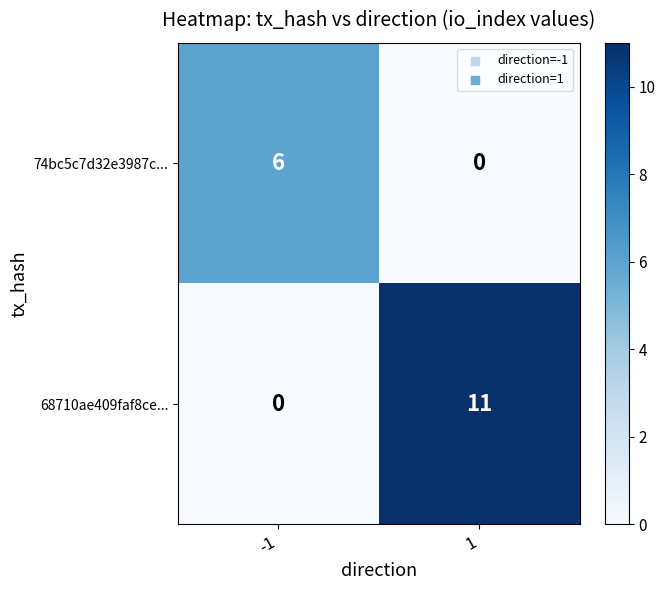

True or false: 74bc5c7d32e3987c... has a value of 6 at -1.

True